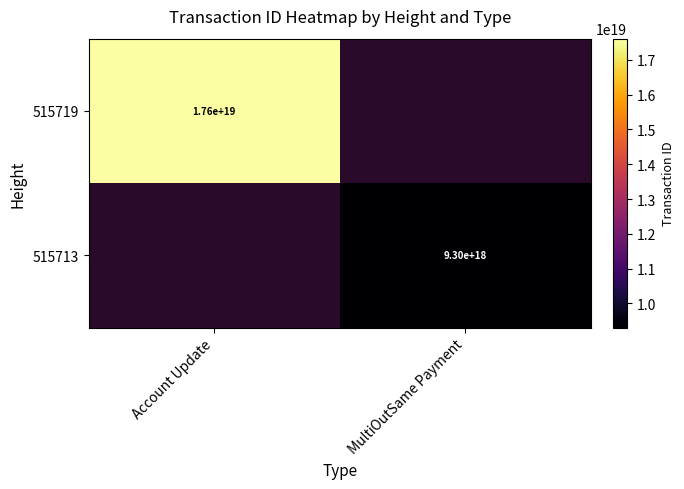

The 515713 series shows 12197332814288394240 at MultiOutSame Payment. True or false?

False